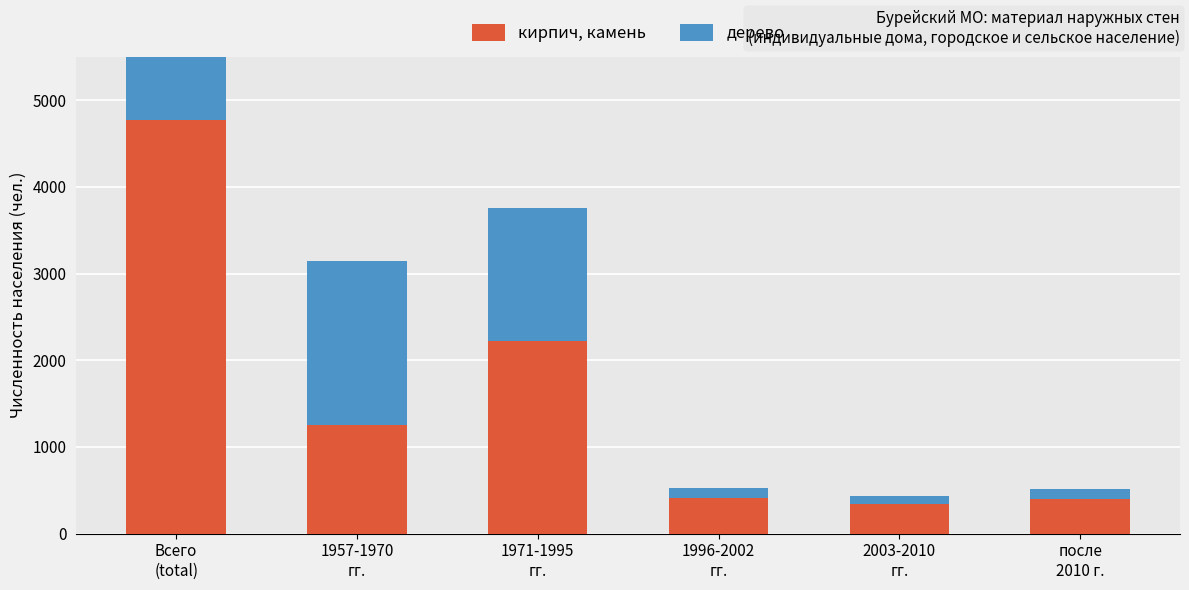

List the series in order of their overall mean, lowest first.

дерево, кирпич, камень